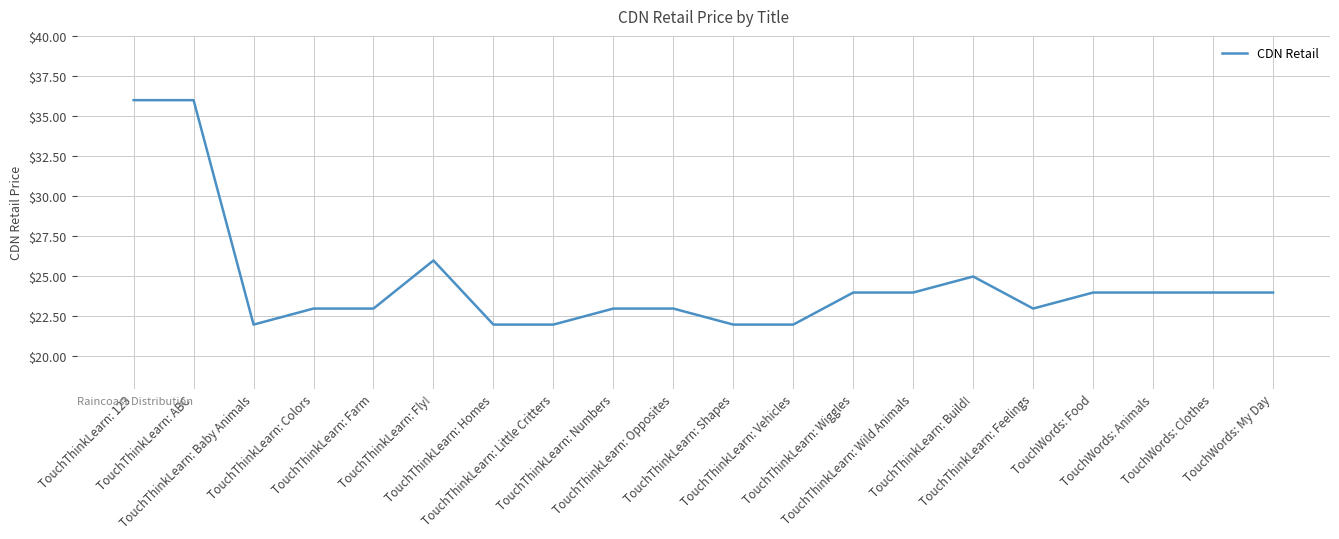

What is the difference between the maximum and minimum values?

14.0